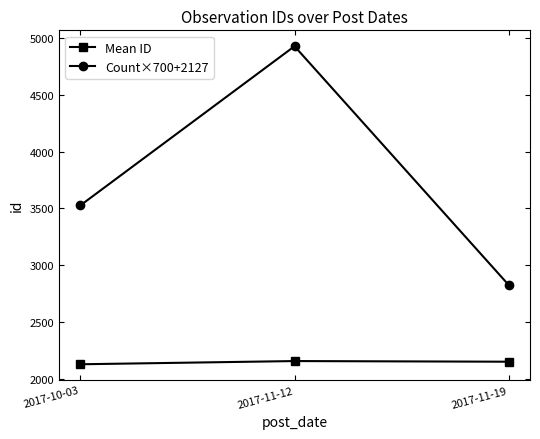

Which series has the widest spread of values?

Count×700+2127